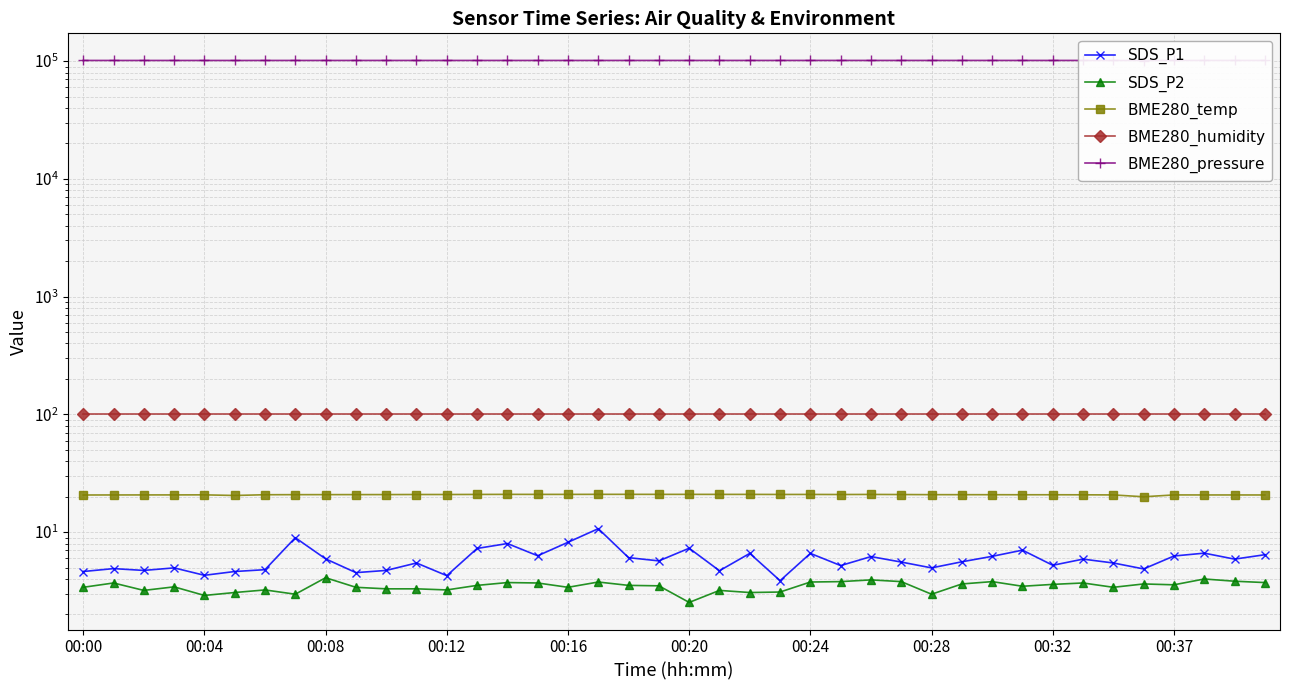

How many lines are shown in the chart?

5